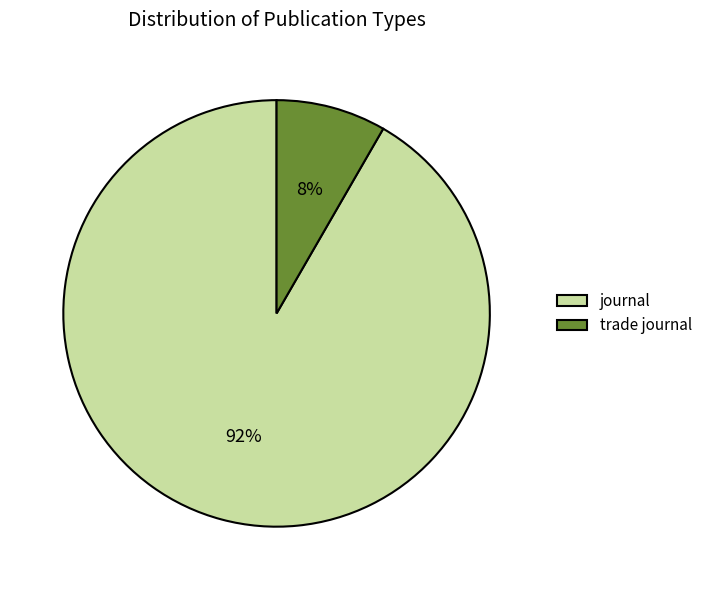

What percentage is the trade journal slice, to the nearest percent?

8%